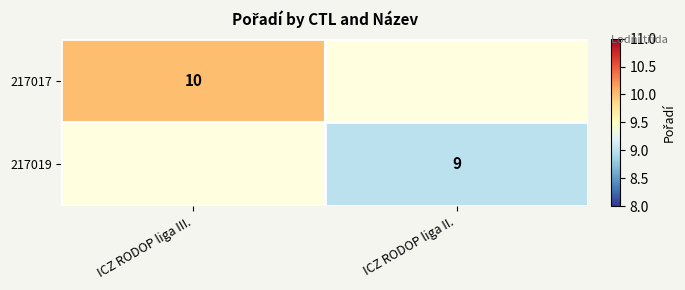

At how many categories does at least one series exceed 9?

1